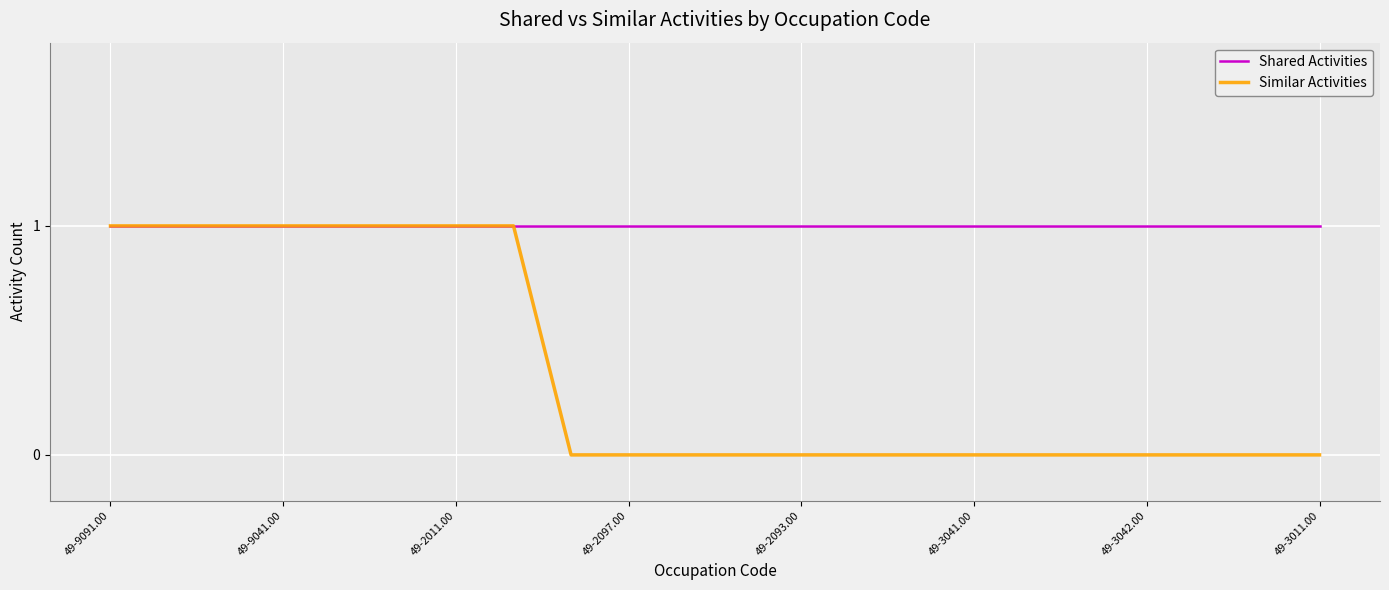

Rank the series by their average value, from highest to lowest.

Shared Activities, Similar Activities